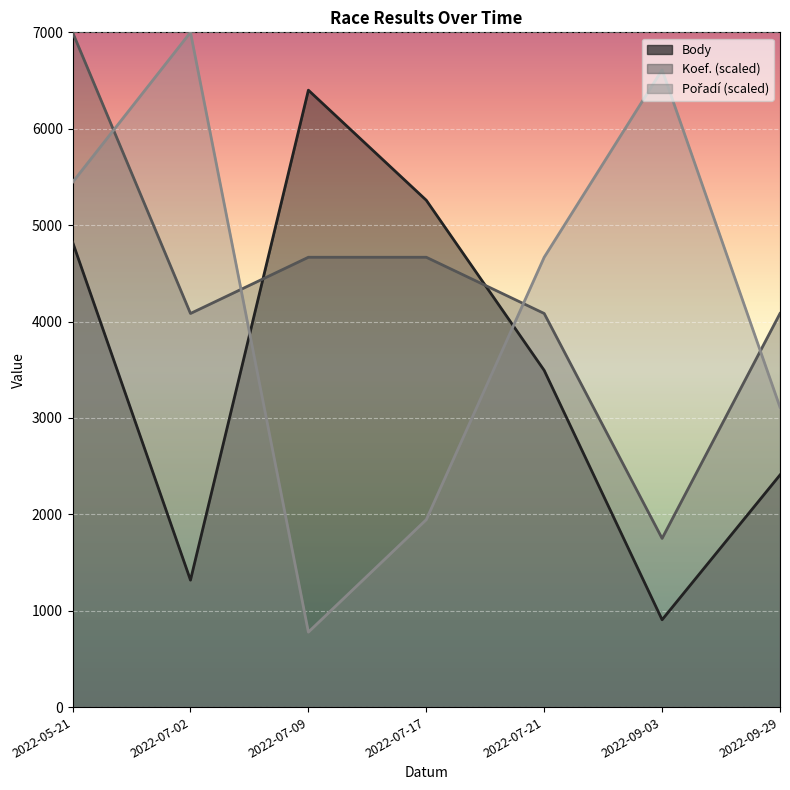

What is the difference between the maximum and minimum values in the Koef. series?

5250.0